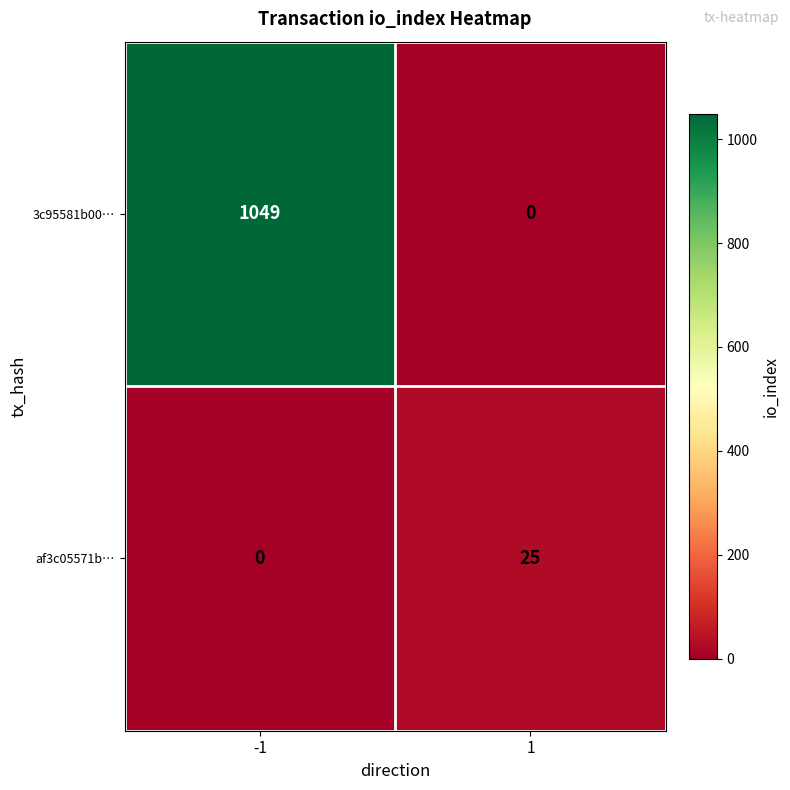

Which series has the largest total across all categories?

3c95581b00…